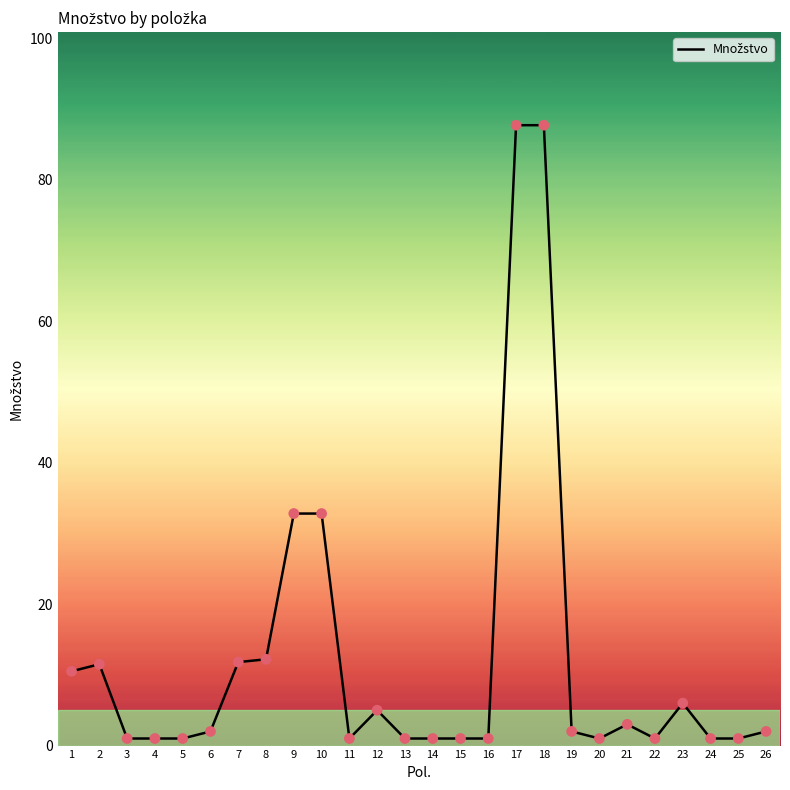

What is the change in value from 4 to 21?

+2.0